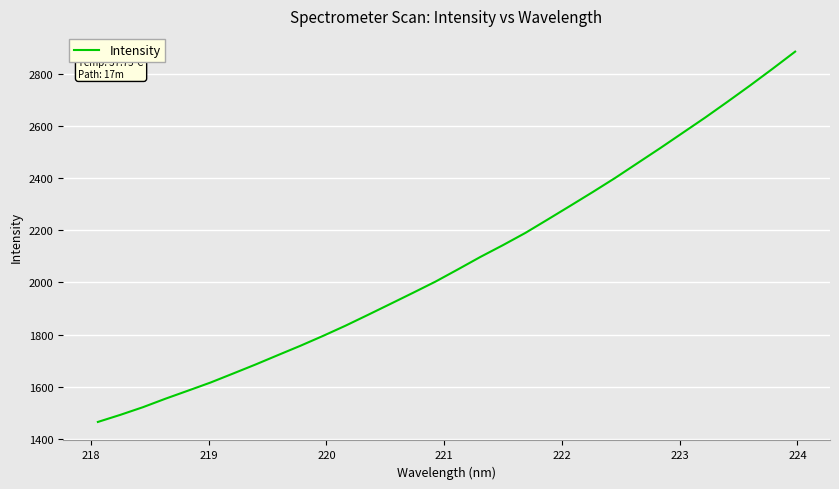

What is the greatest value displayed?

2883.8